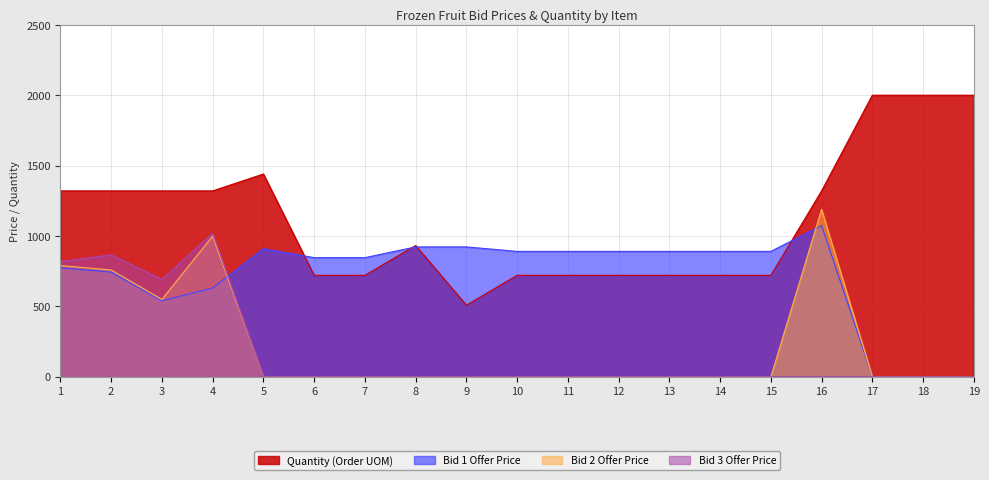

True or false: Bid 2 Offer Price and Quantity (Order UOM) intersect in this chart.

False